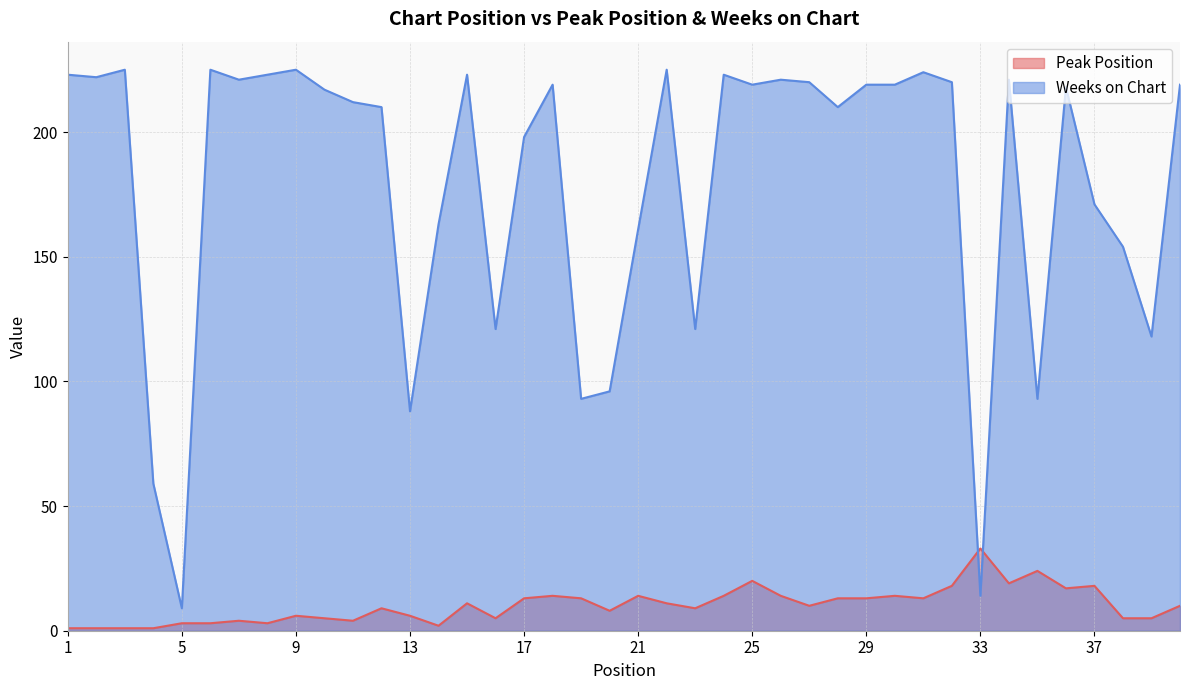

Does the chart display data point markers on the line(s)?

No